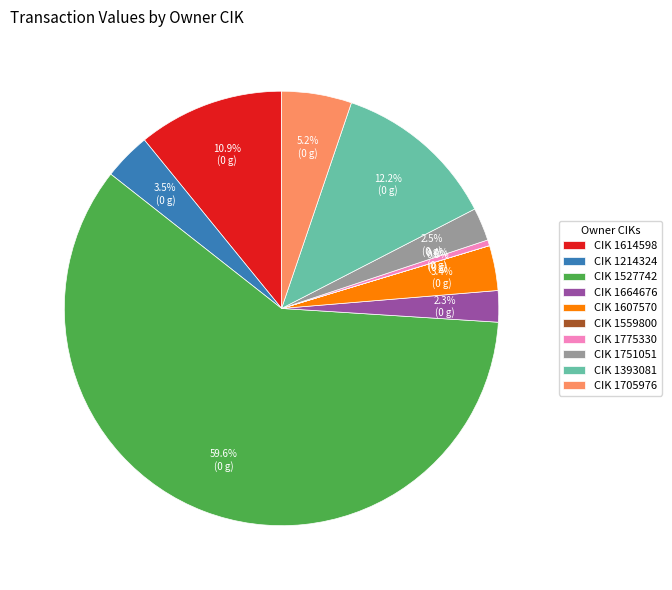

Which category has the biggest portion of the pie?

CIK 1527742